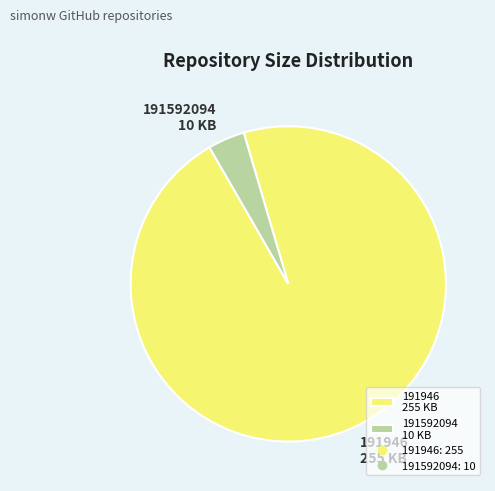

Is it true that 191946 is 96% of the pie?

True